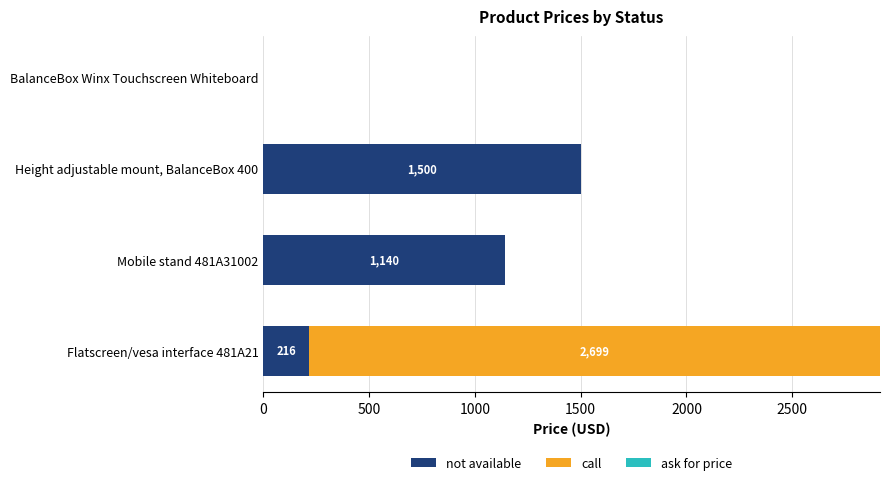

What is the total value across all series at Height adjustable mount, BalanceBox 400?

1500.0